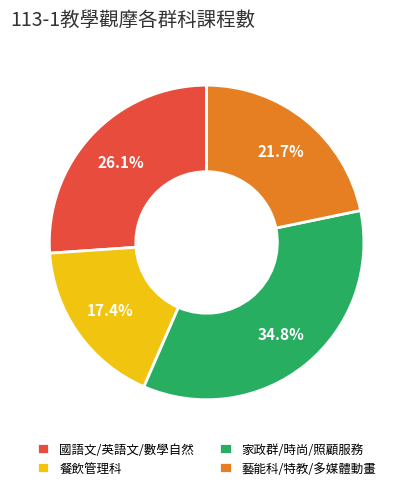

Is 國語文/英語文/數學自然 the majority of the pie?

No